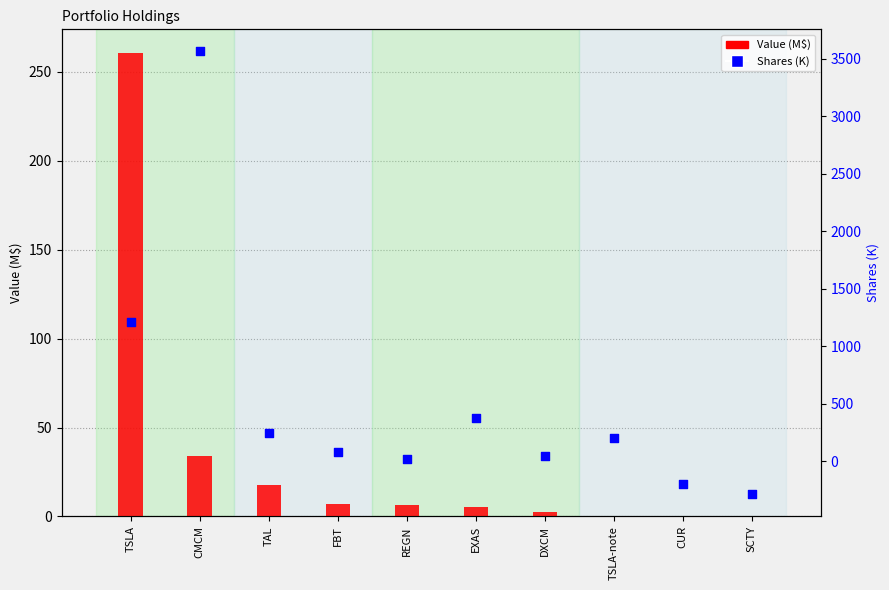

At which category is the sum across all series the highest?

CMCM